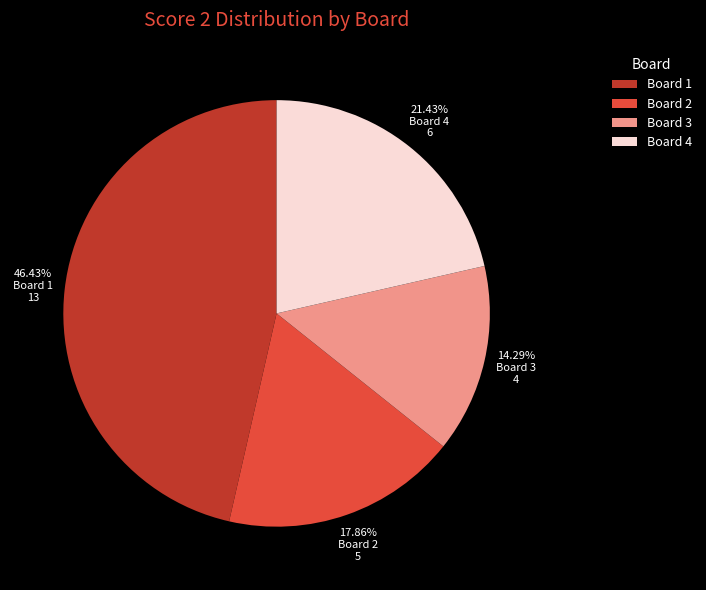

Which category has the smallest portion of the pie?

Board 3